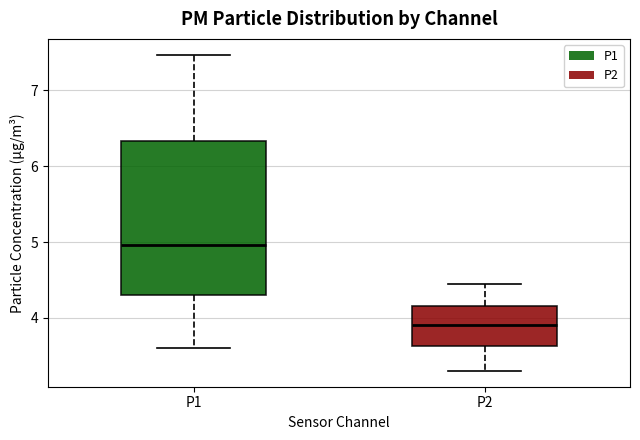

Reading left to right, read every box against the y-axis: the position of its median line, the range the box covers, and the ends of its whiskers. The values are not printed on the chart, so give them approximately, as read against the axis.

P1: median 5.0, box 4.3 to 6.3, whiskers 3.6 to 7.5
P2: median 3.9, box 3.6 to 4.2, whiskers 3.3 to 4.5